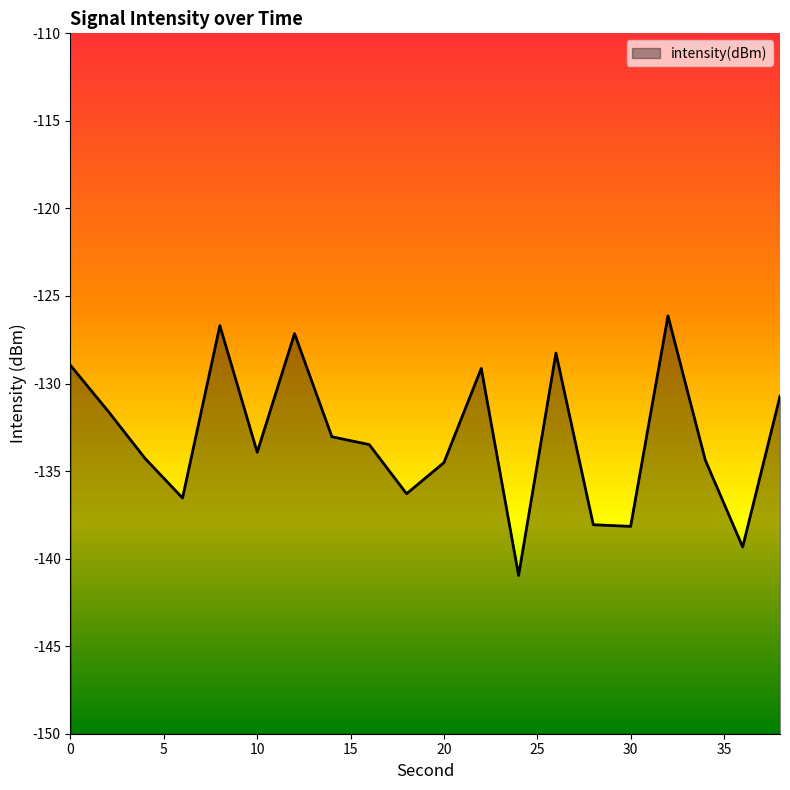

What is the smallest value displayed?

-141.0